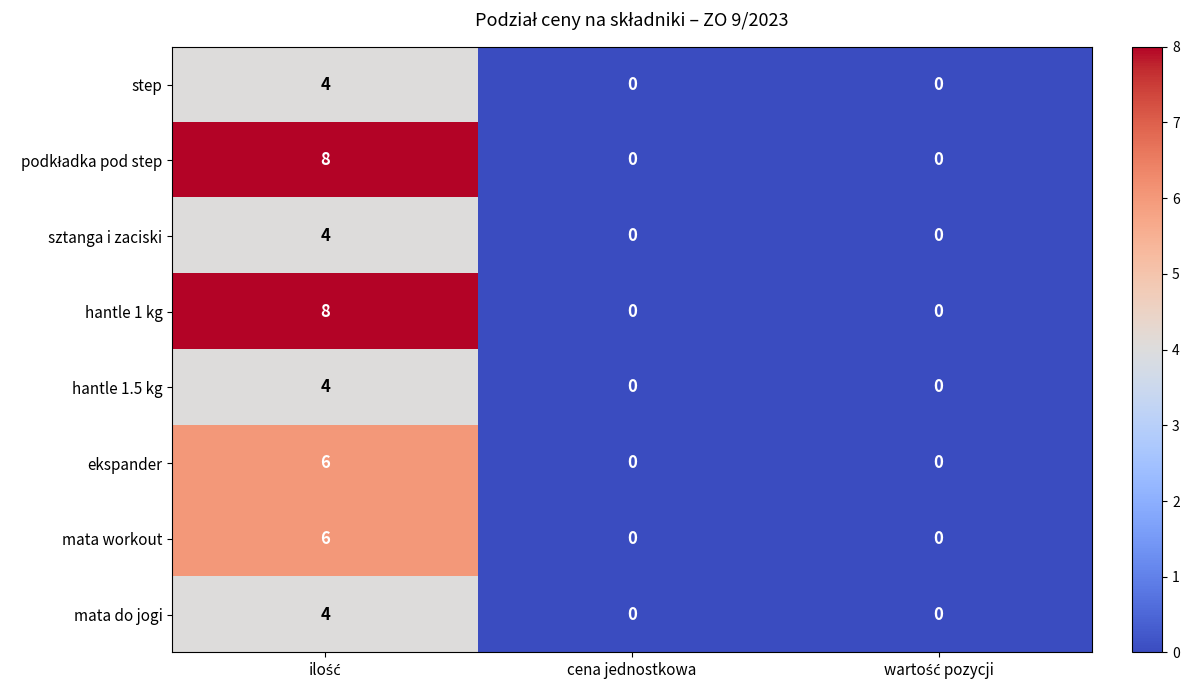

How many distinct data groups are displayed?

8